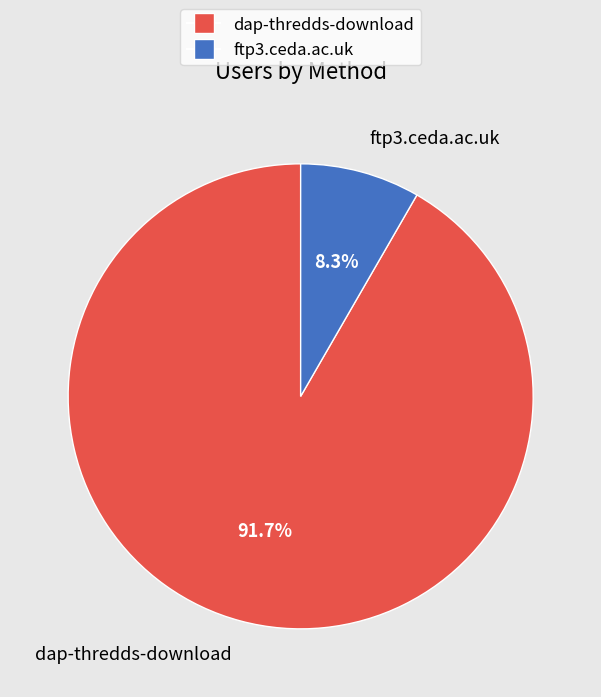

The dap-thredds-download slice represents 92% of the pie. True or false?

True